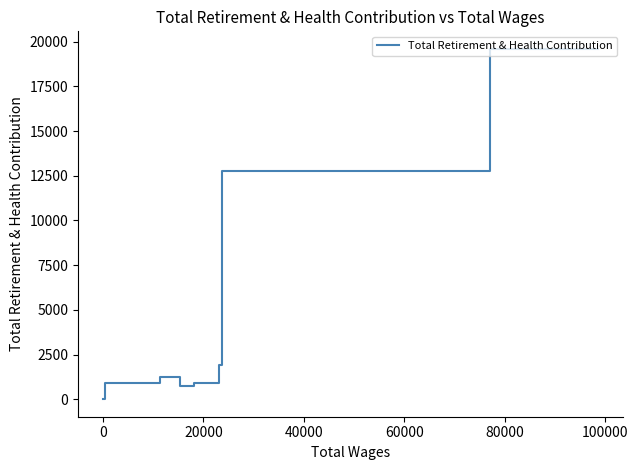

Count the number of data series in this chart.

1